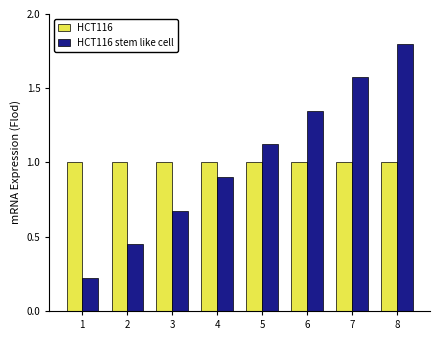

Between 7 and 8, which series saw the biggest shift?

HCT116 stem like cell